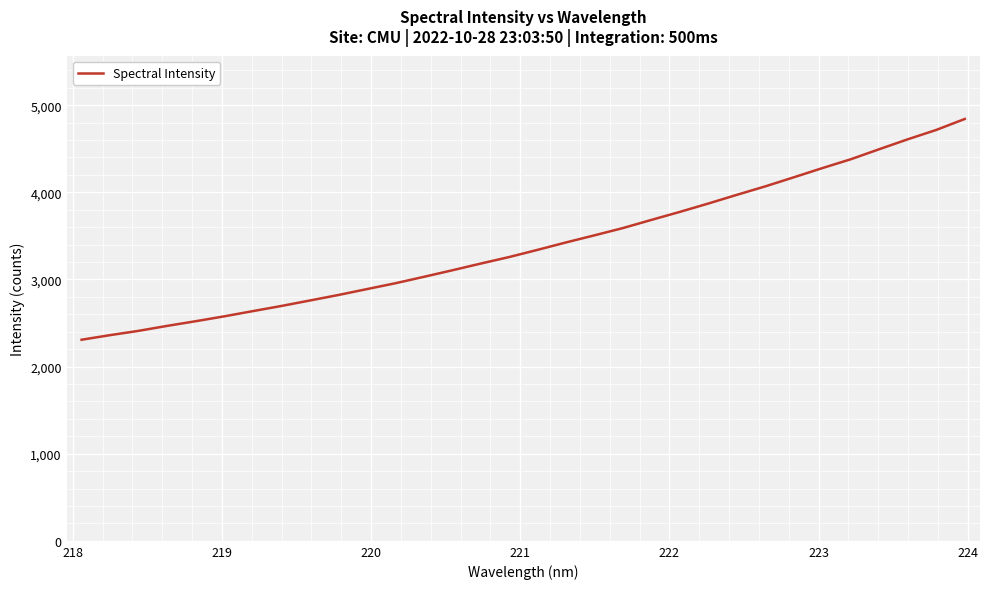

What is the difference between the second highest and minimum values?

2408.2